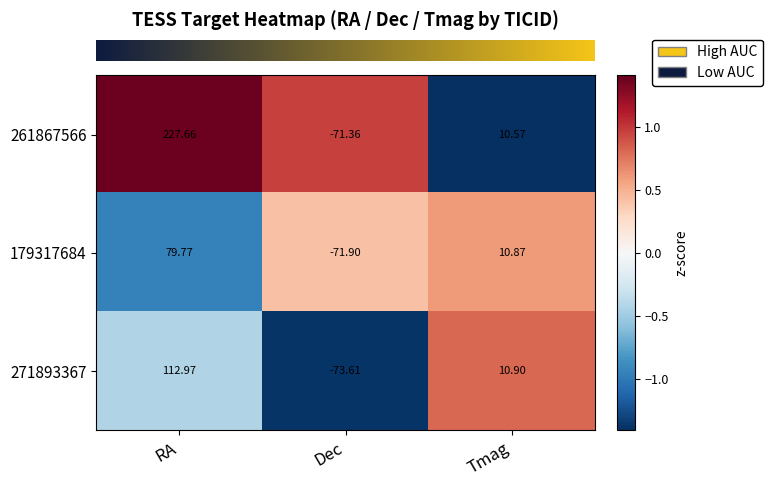

Count the number of categories in the chart.

3